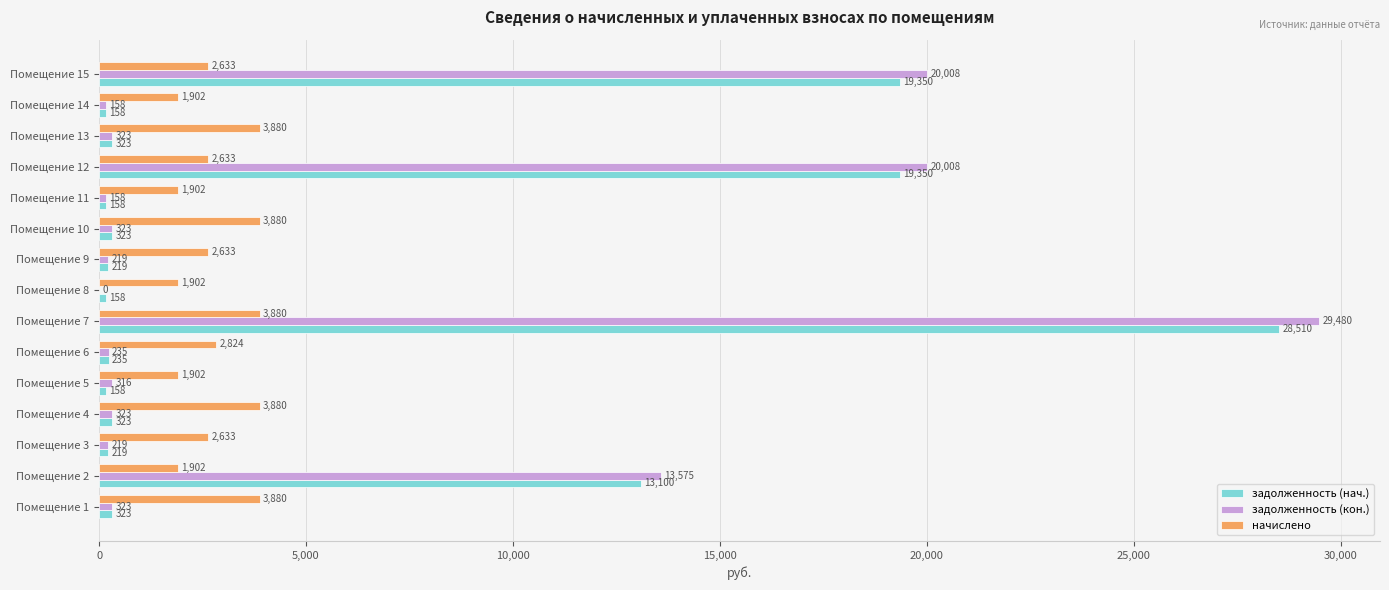

The задолженность (кон.) series shows 323.3 at Помещение 10. True or false?

True